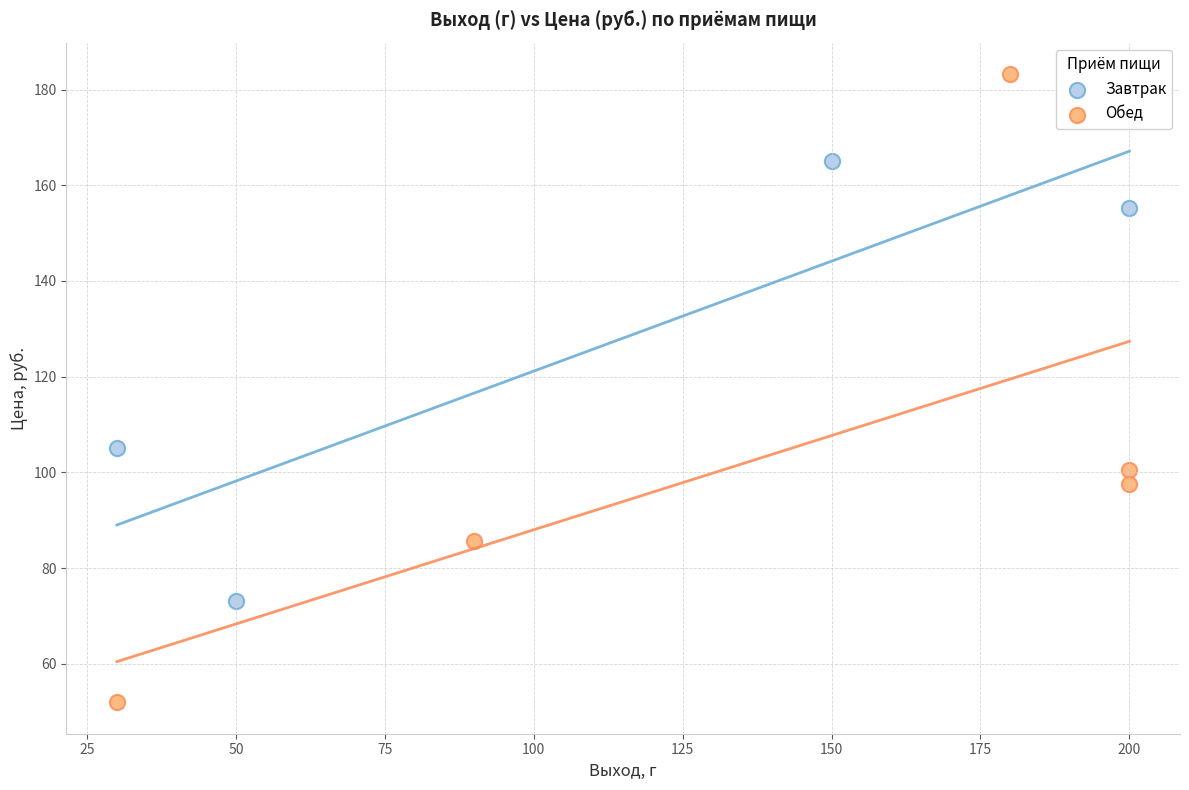

Which series has the widest spread of Y values?

Обед